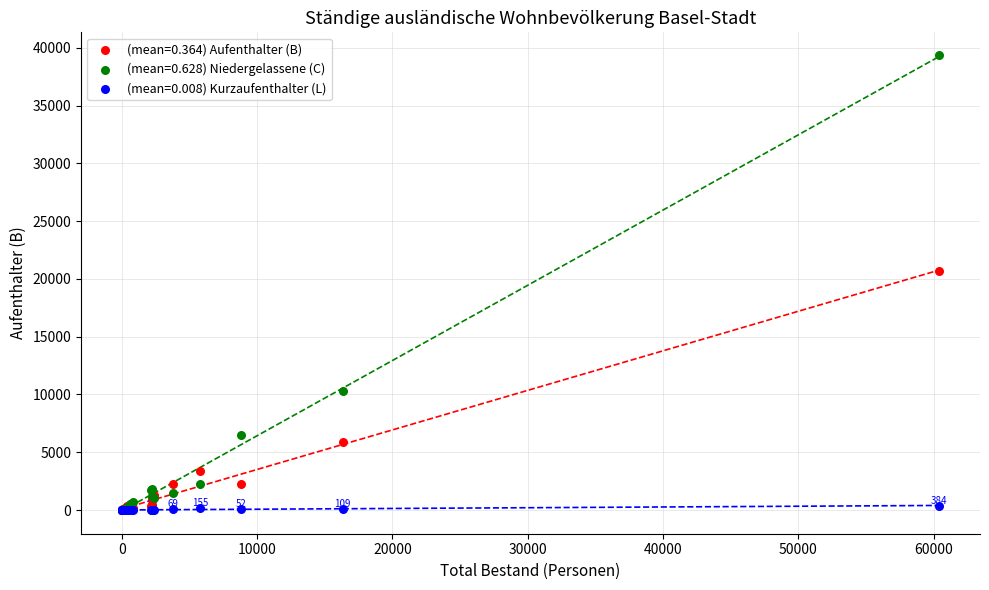

Across all series, what Y value is closest to 19687?

20655